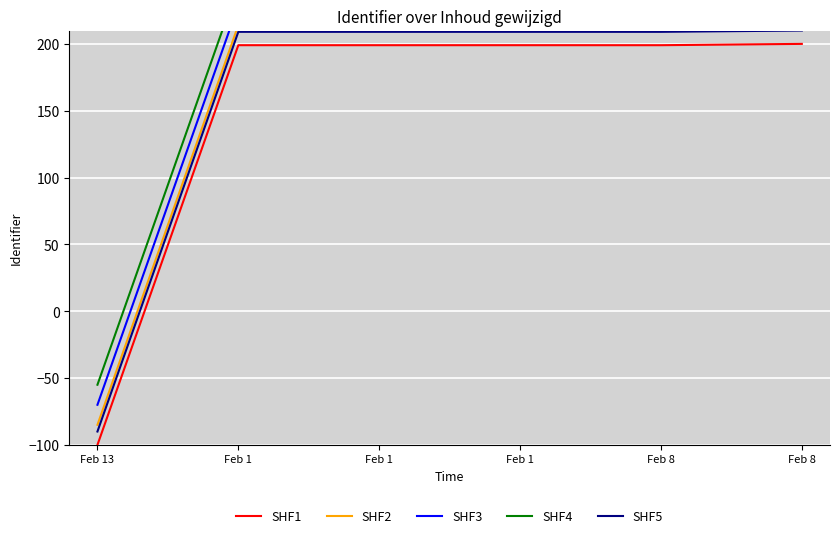

What is the sum of all SHF4 values?

1166.1